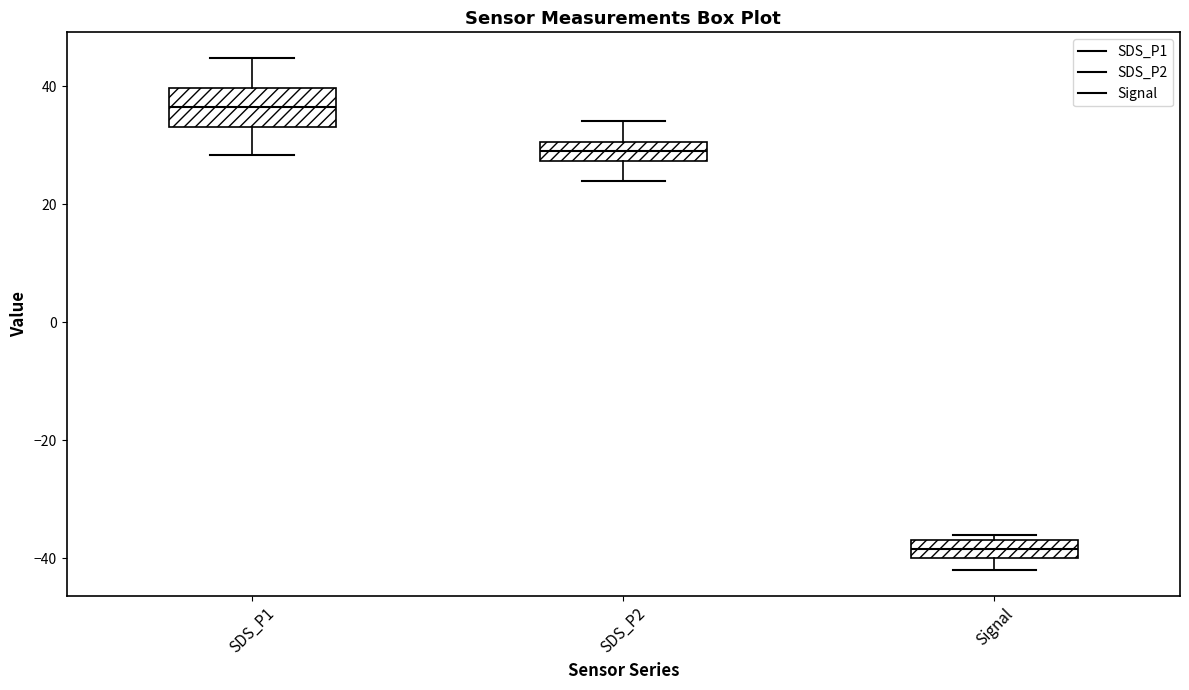

Reading left to right, read every box against the y-axis: the position of its median line, the range the box covers, and the ends of its whiskers. The values are not printed on the chart, so give them approximately, as read against the axis.

SDS_P1: median 36, box 34 to 40, whiskers 28 to 44
SDS_P2: median 30 (inside the box), box 28 to 30, whiskers 24 to 34
Signal: median -38, box -40 to -36, whiskers -42 to -36 (just above the box's upper edge)